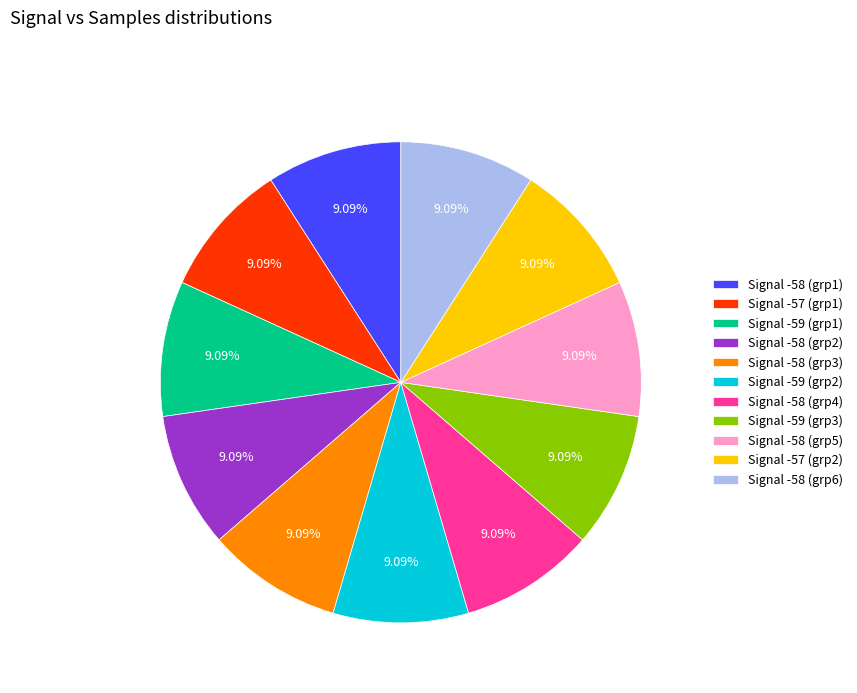

Is the sum of Signal -58 (grp1) and Signal -57 (grp2) greater than half?

No